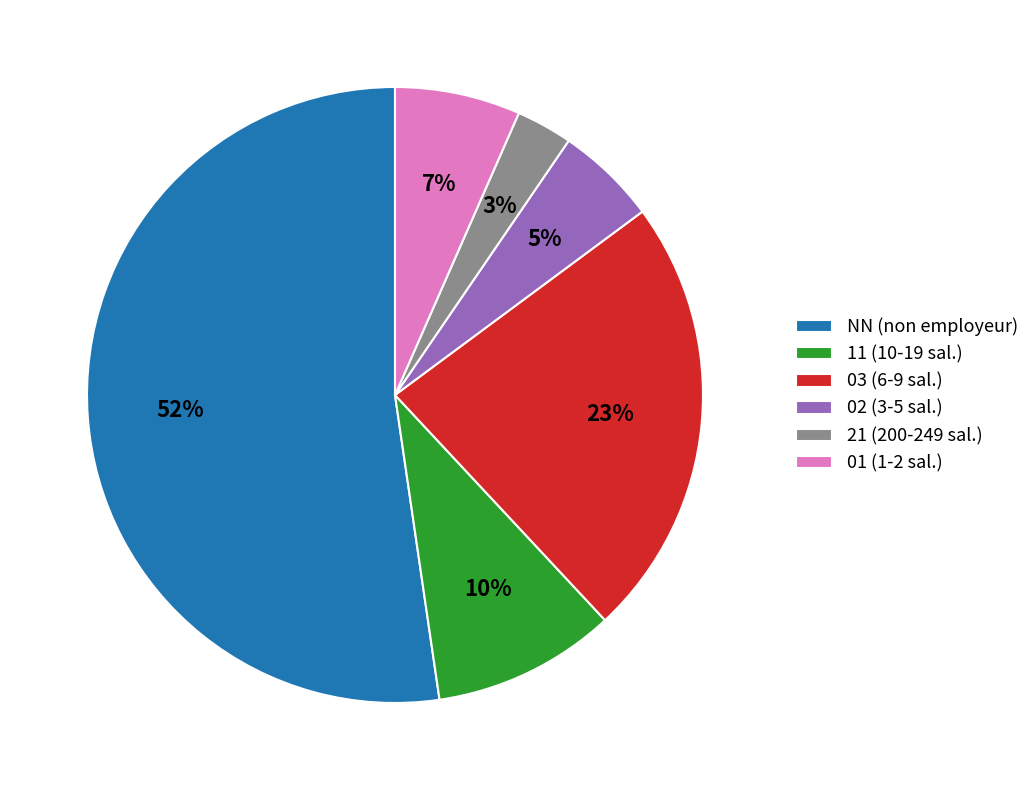

What is the smallest slice in the pie chart?

21 (200-249 sal.)